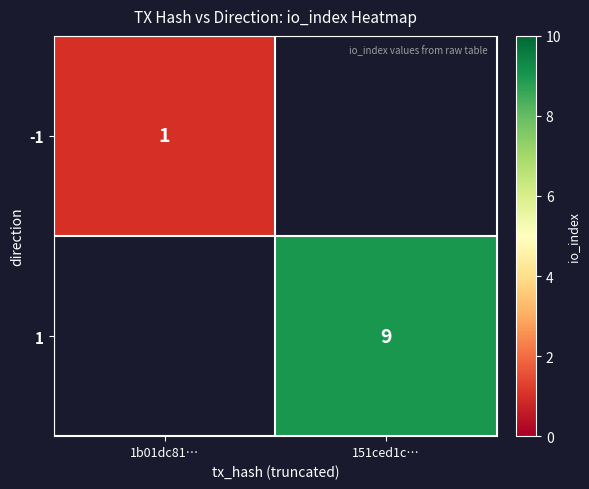

True or false: -1 has a value of 2 at 1b01dc81….

False